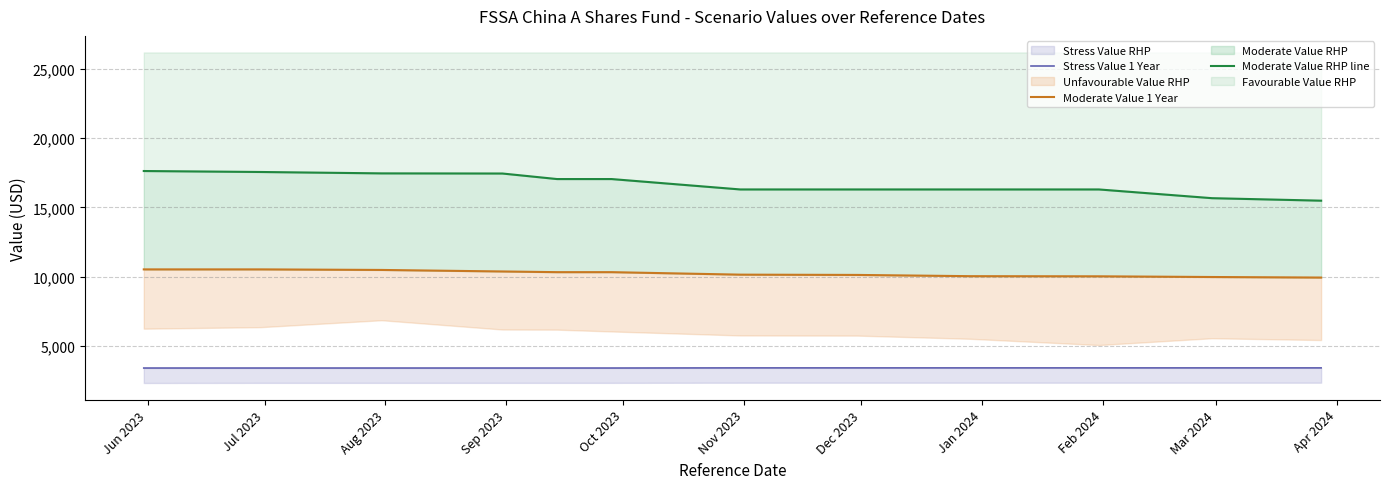

Which label corresponds to the largest value in the chart?

Jun 2023